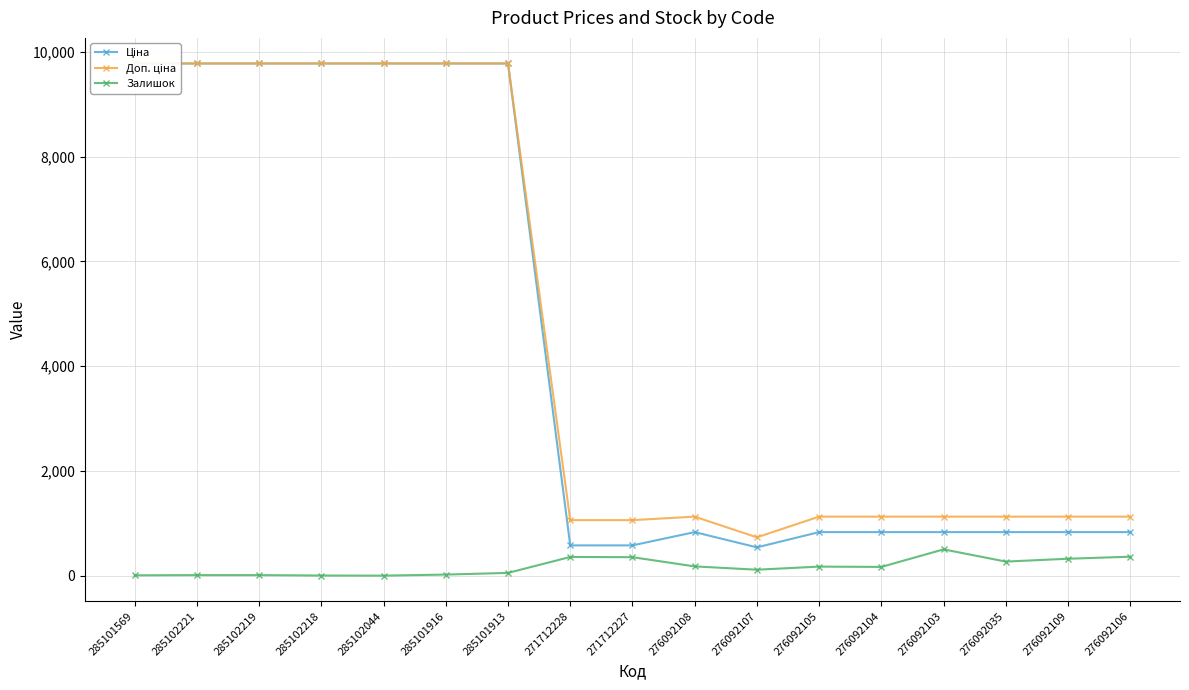

True or false: Ціна has a value of 831.5 at 276092104.

True